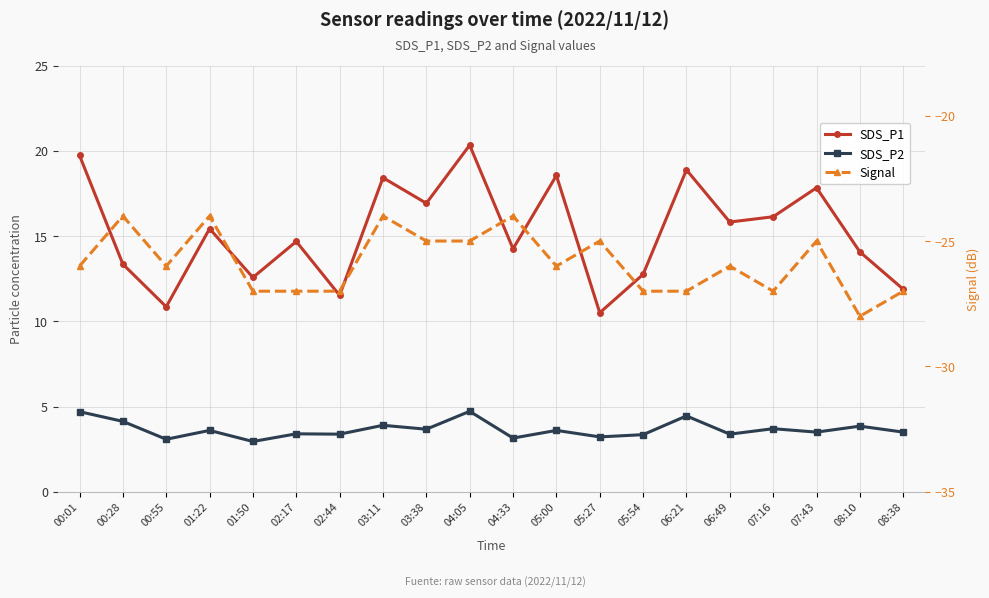

At which label does SDS_P1 reach its minimum?

05:27